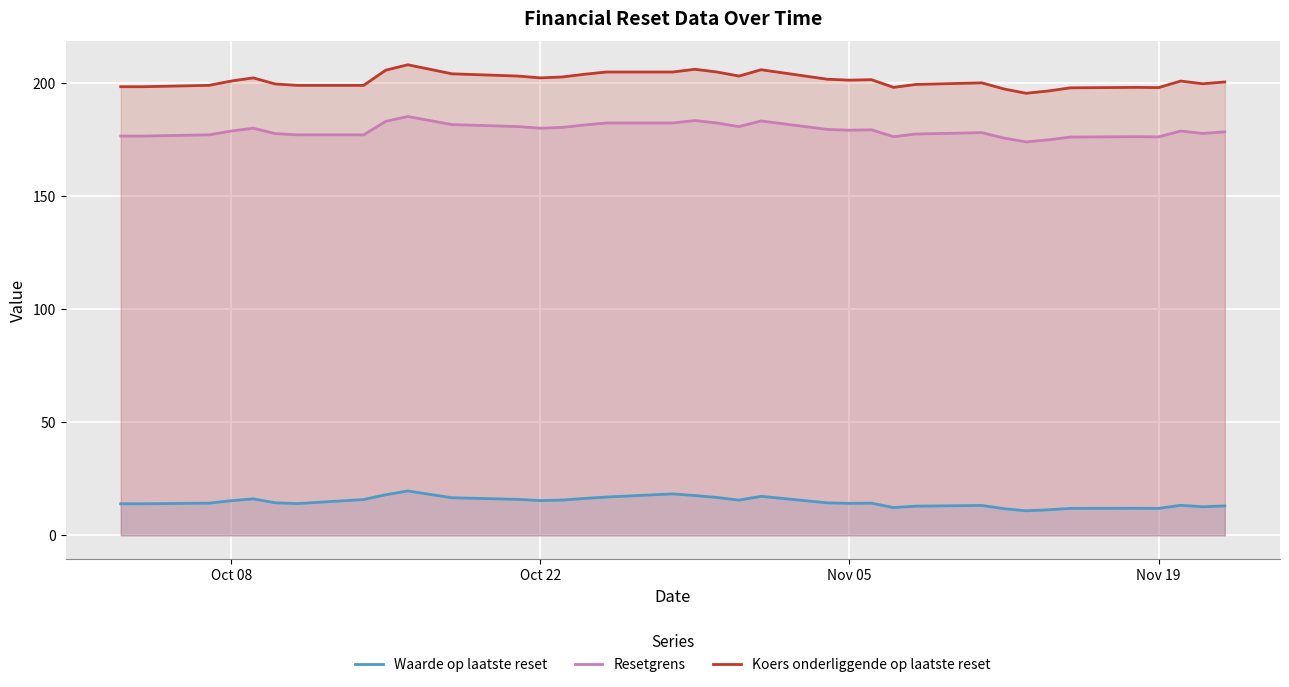

True or false: Resetgrens and Waarde op laatste reset cross at least once.

False